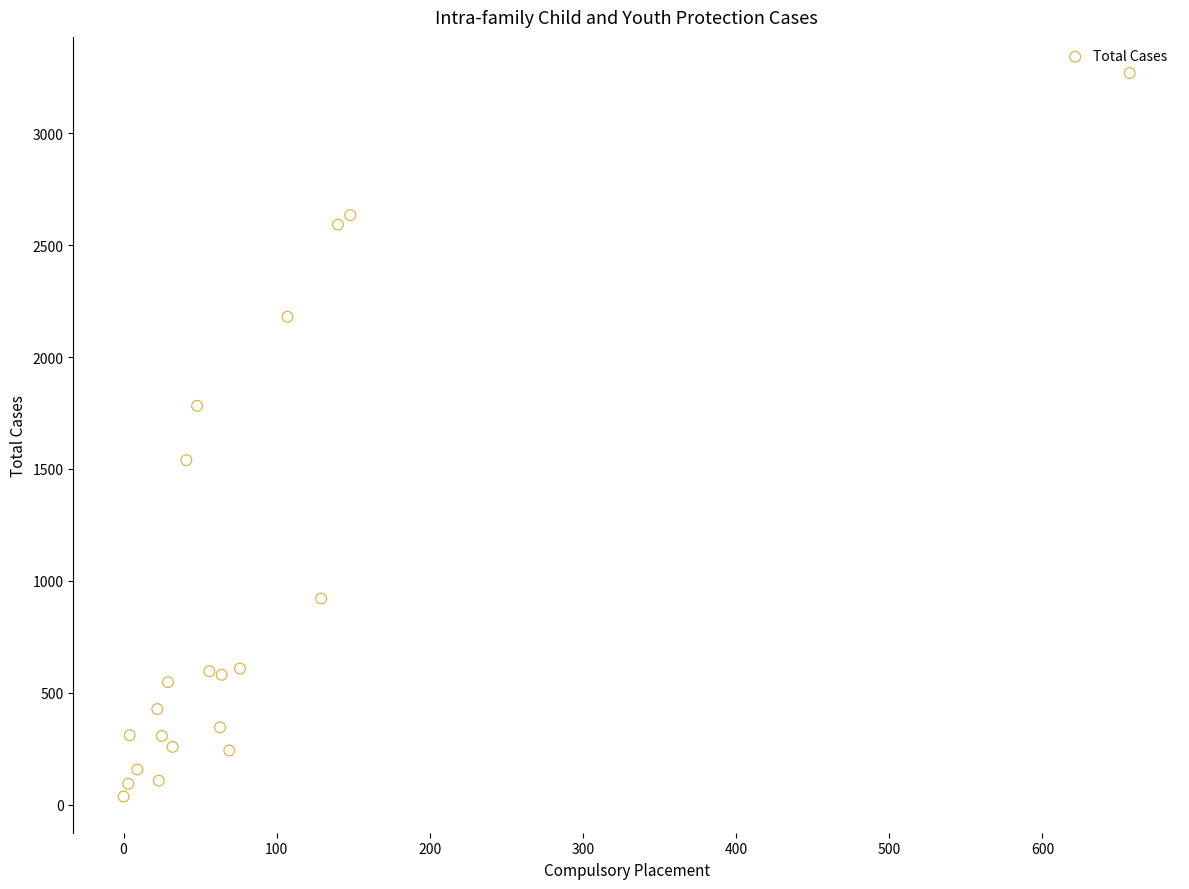

What is the range of X values (max minus min)?

657